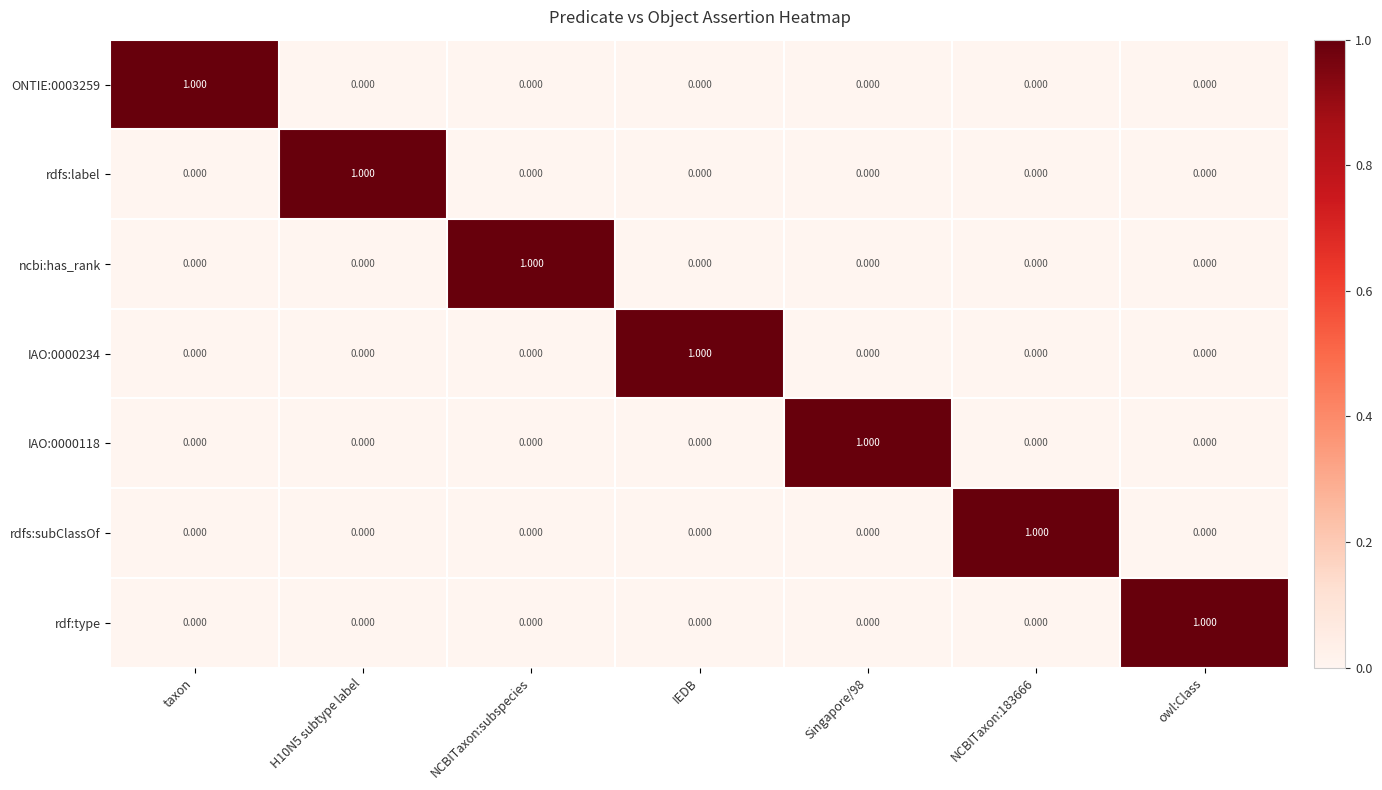

Which series has the widest spread of values?

ONTIE:0003259